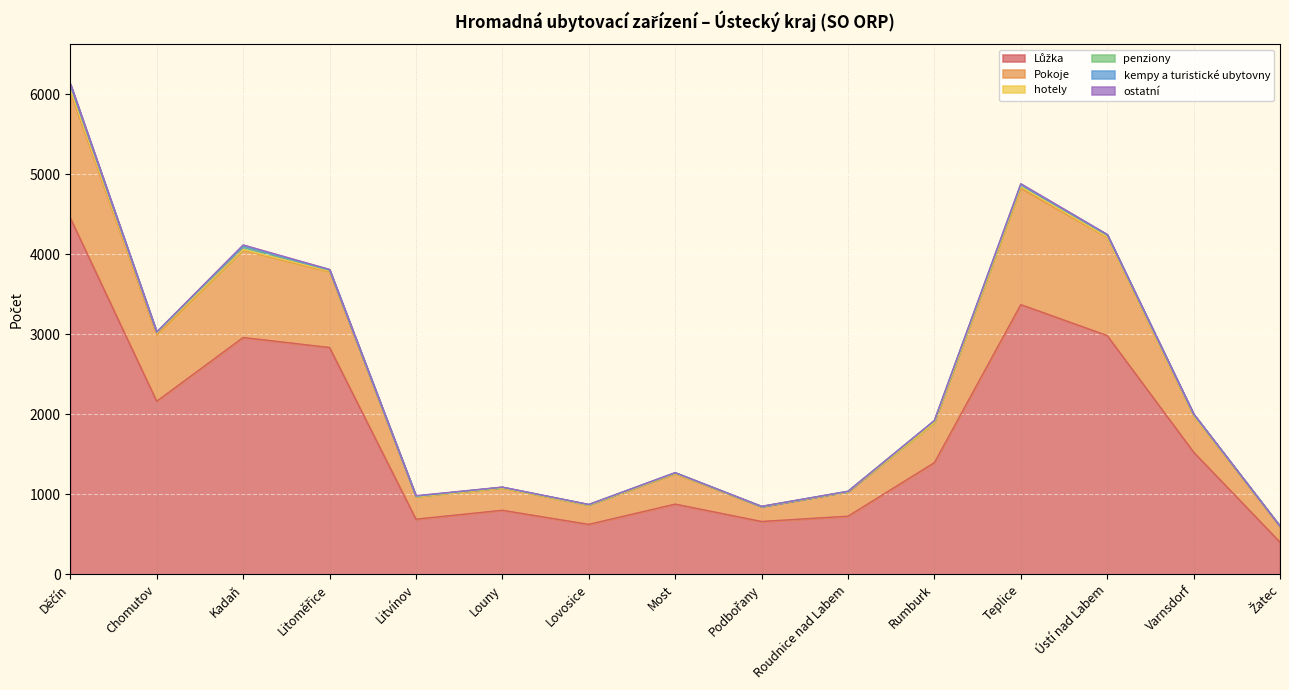

At which category is the sum across all series the highest?

Děčín